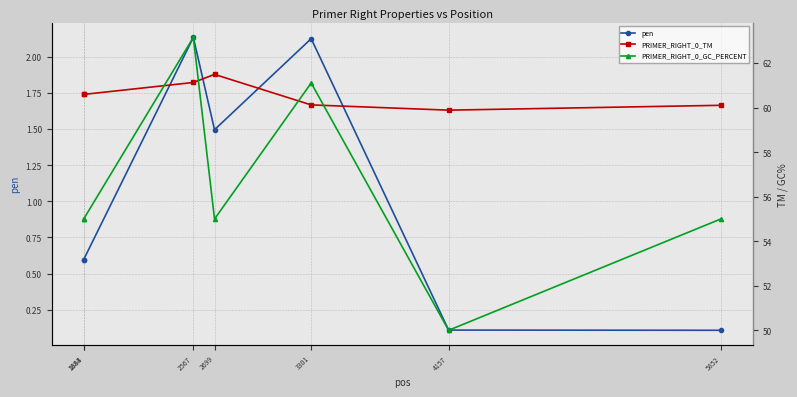

How many data points in PRIMER_RIGHT_0_TM are less than 60?

1